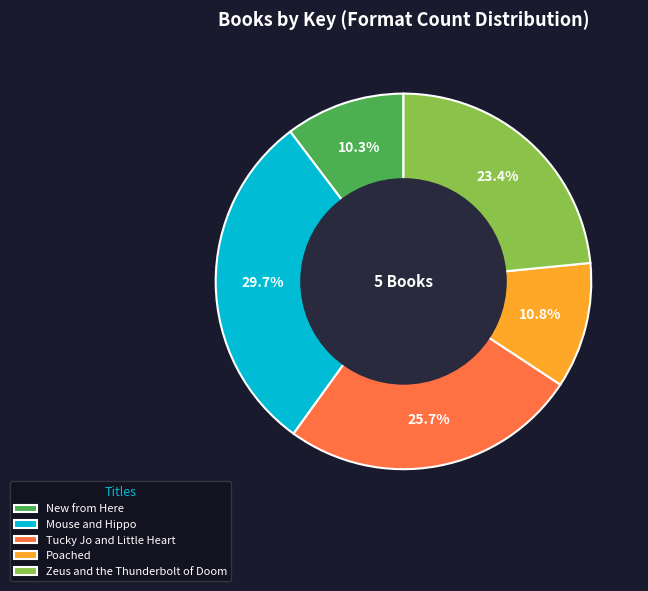

To the nearest percent, what is the combined percentage of New from Here and Poached?

21%